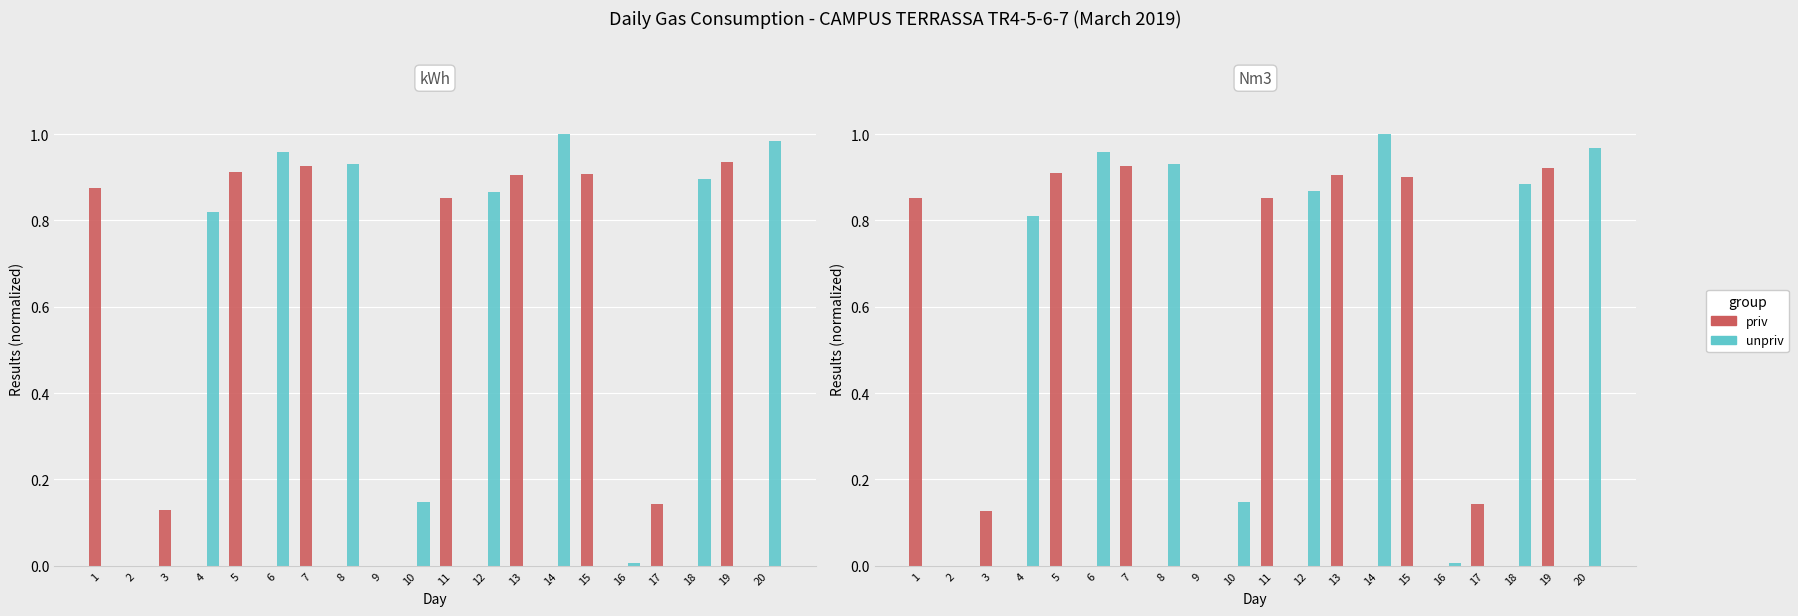

Where is unpriv nearest to the value 0?

1